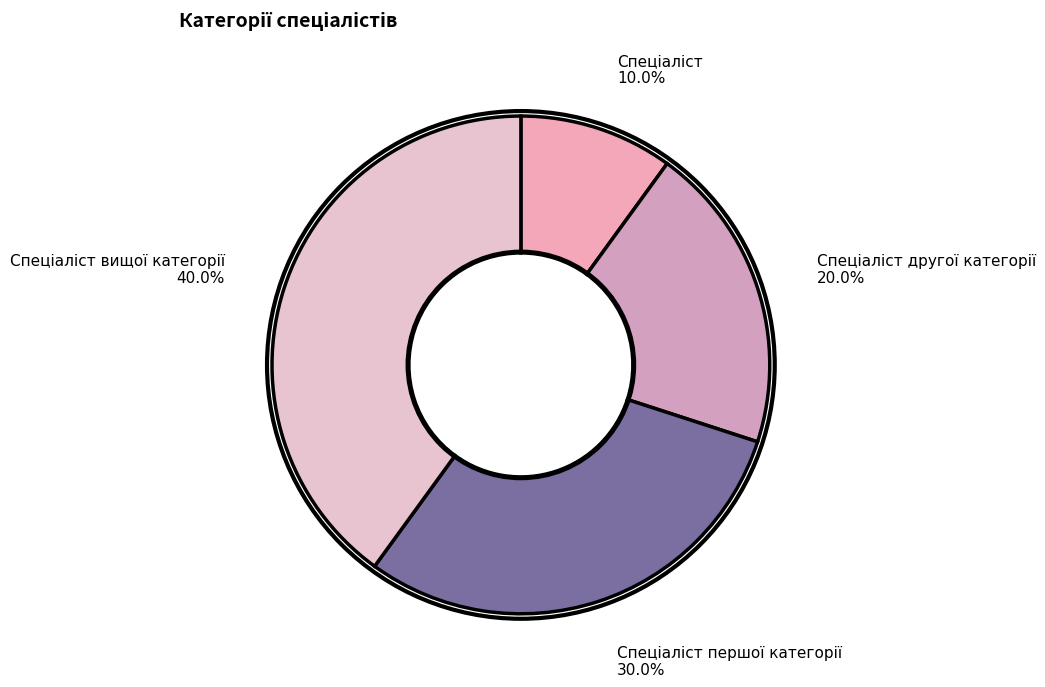

Is there any slice that represents more than half of the pie?

No